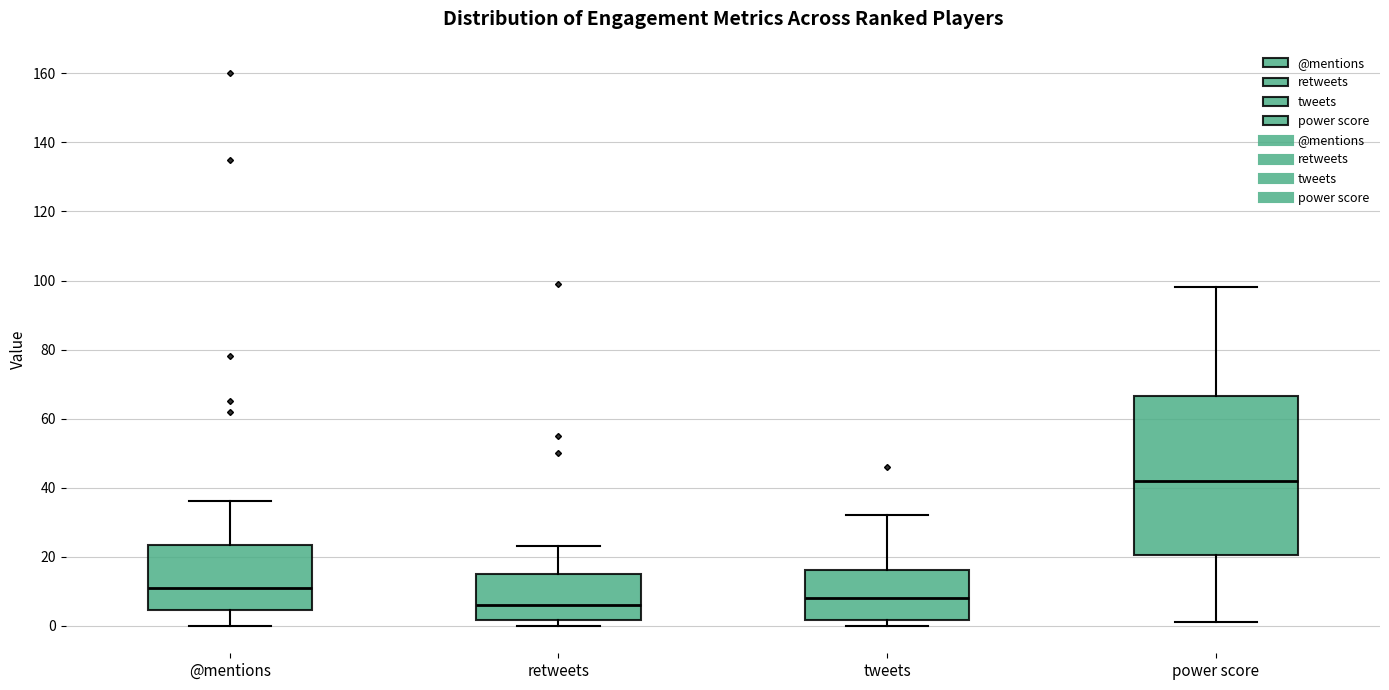

Which box's median line is the highest?

power score